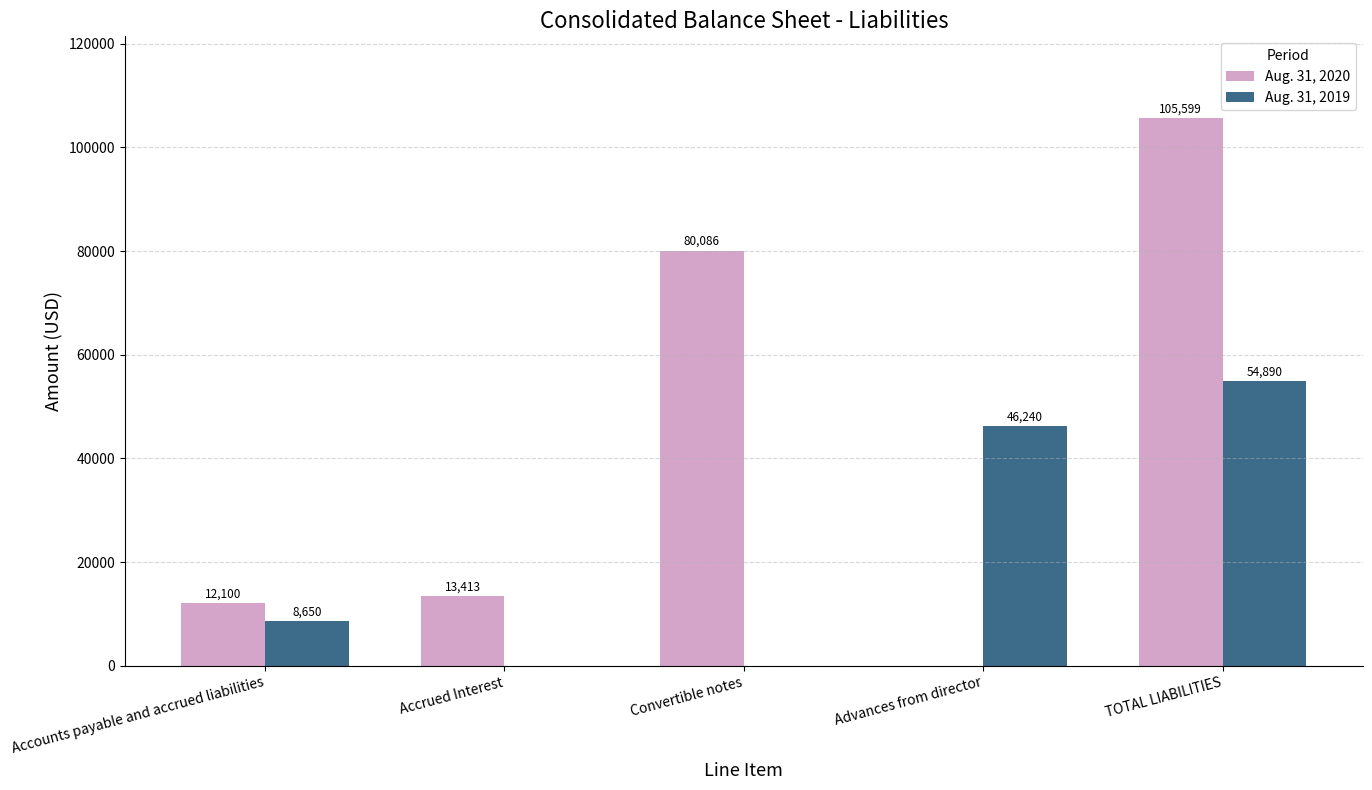

Which category has the highest value in the Aug. 31, 2020 series?

TOTAL LIABILITIES